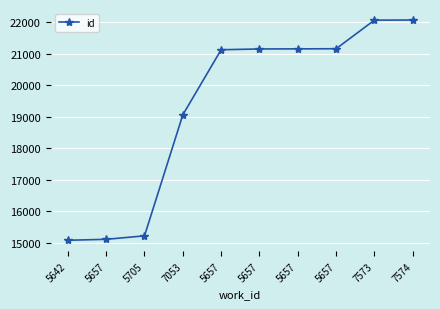

What is the label of the 3rd point from the left?

5705